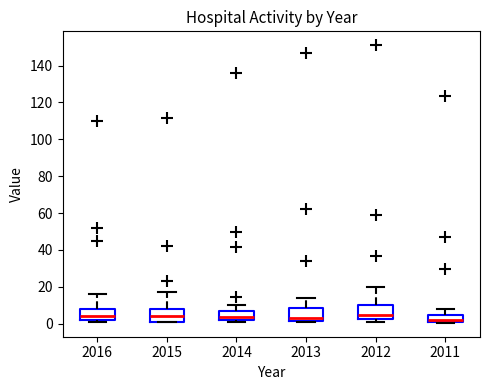

Reading left to right, transcribe this box plot: for each box, give where its median line is, the range the box spans, and where its two whiskers end, as read against the y-axis. The values are not printed on the chart, so give them approximately, as read against the axis.

2016: median 4, box 2 to 8, whiskers 2 (just below the box's lower edge) to 16
2015: median 4, box 2 to 8, whiskers 2 to 18
2014: median 4, box 2 to 6, whiskers 2 (just below the box's lower edge) to 10
2013: median 4, box 2 to 8, whiskers 2 (just below the box's lower edge) to 14
2012: median 4, box 2 to 10, whiskers 2 (just below the box's lower edge) to 20
2011: median 2 (just above the box's lower edge), box 2 to 4, whiskers 0 to 8